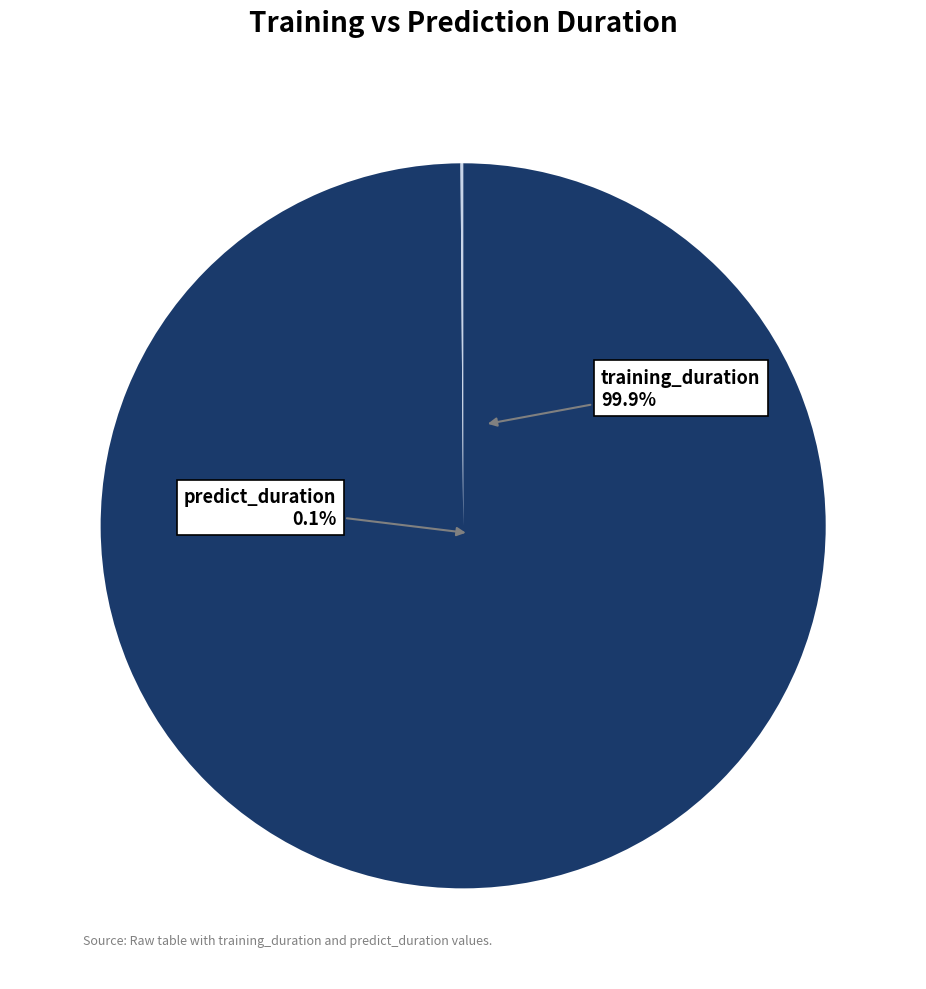

Count the number of slices in the pie.

2